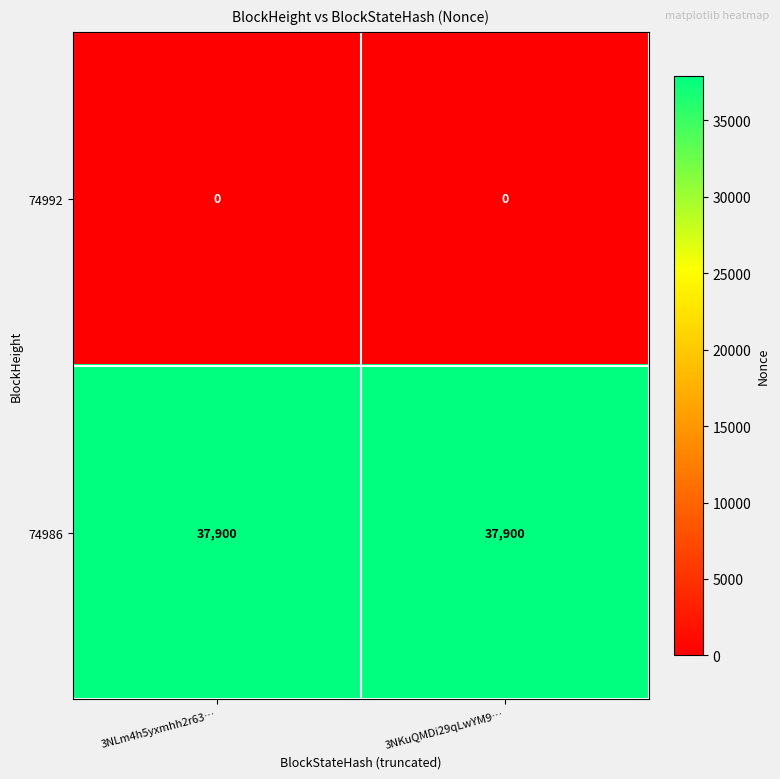

Read the 74986 value at 3NKuQMDi29qLwYM9….

37900